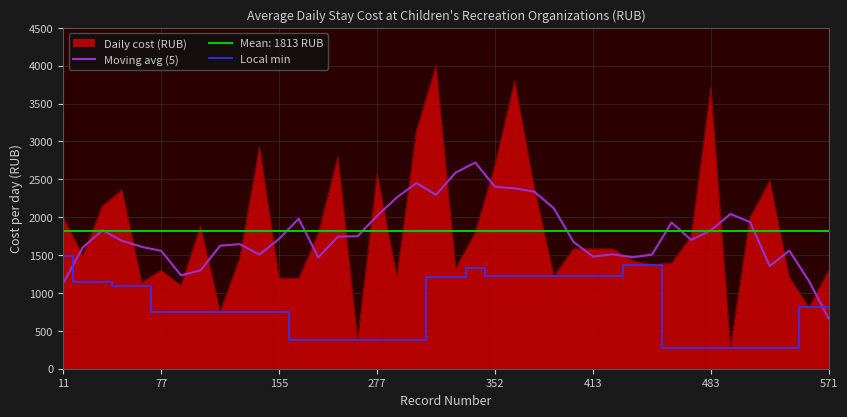

What is the minimum value for Local min?

280.0